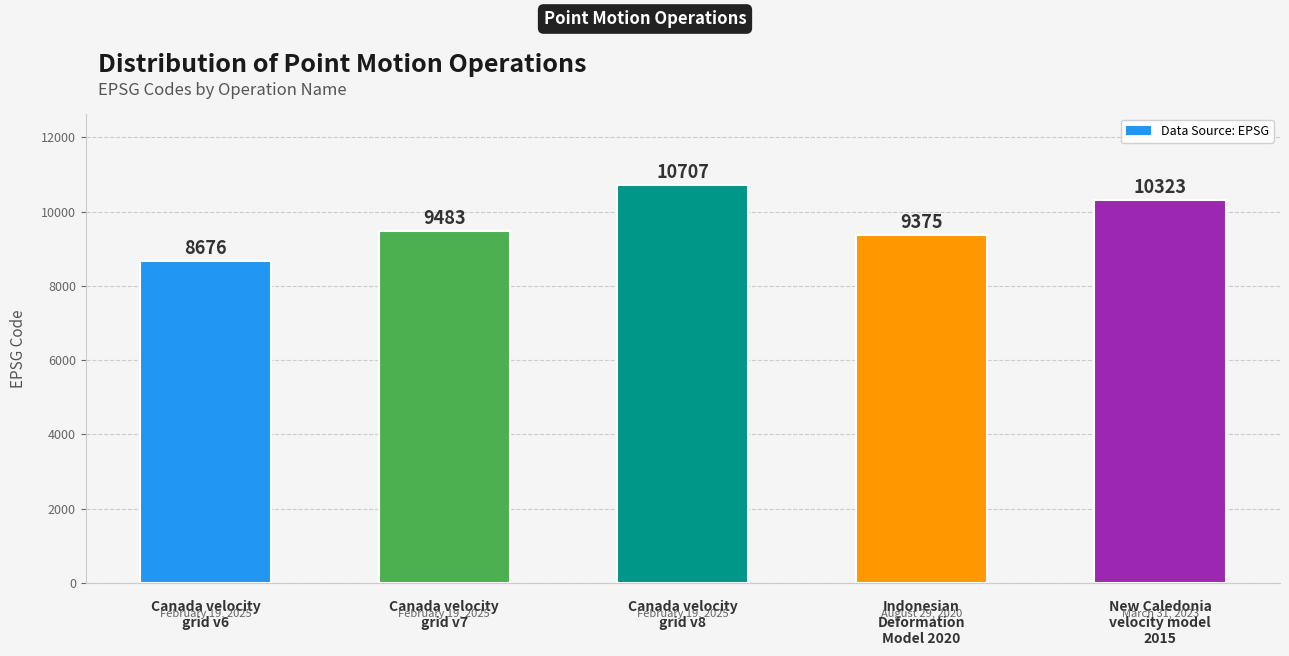

What is the value of the 5th bar from the left?

10323